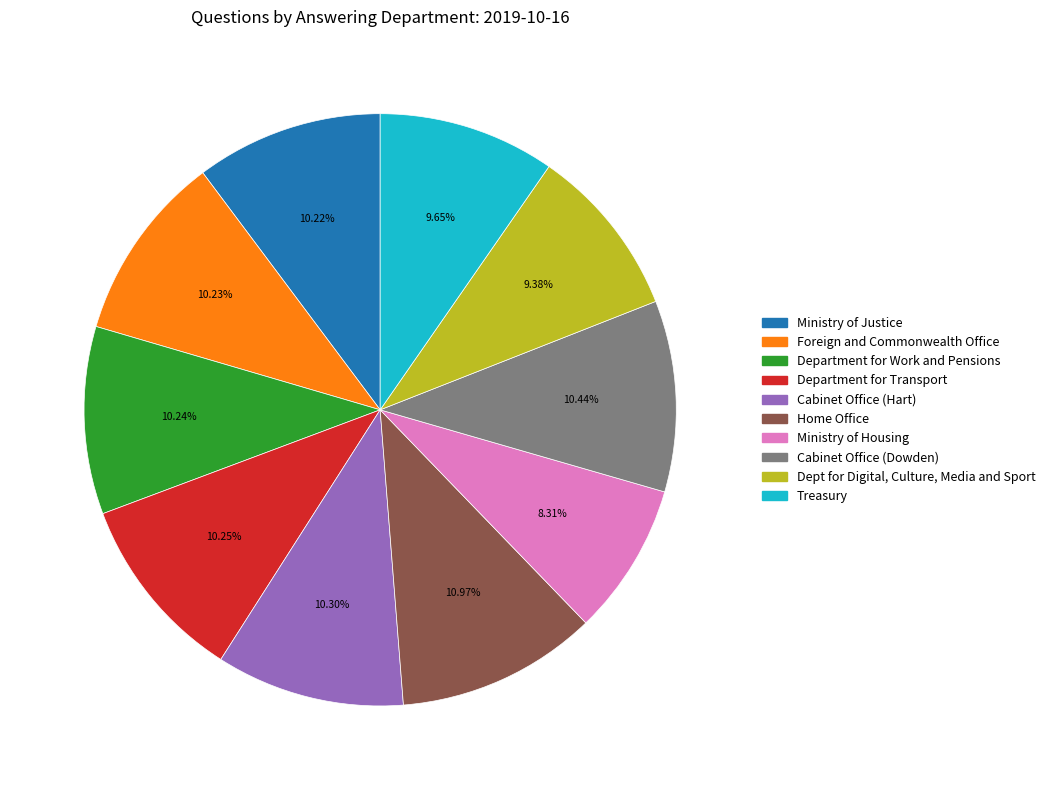

Rank the categories by value from lowest to highest.

Ministry of Housing, Dept for Digital, Culture, Media and Sport, Treasury, Ministry of Justice, Foreign and Commonwealth Office, Department for Work and Pensions, Department for Transport, Cabinet Office (Hart), Cabinet Office (Dowden), Home Office